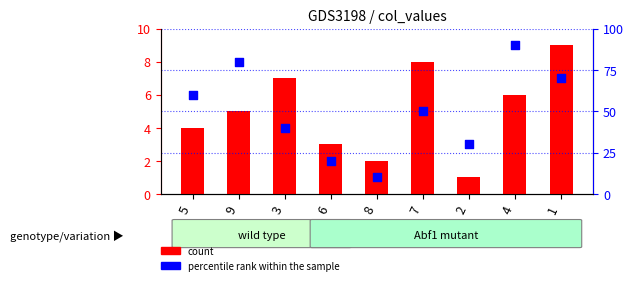

What is the total value across all series at 4?

96